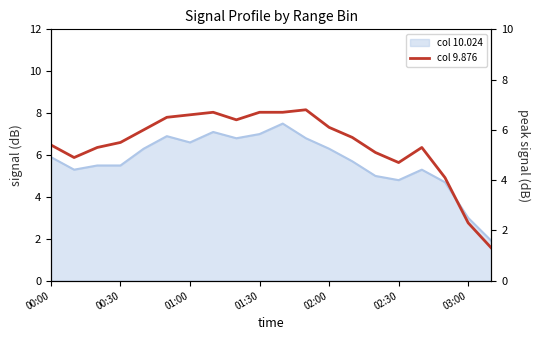

Approximately how many times larger is the value at 15 compared to 19?

3.6